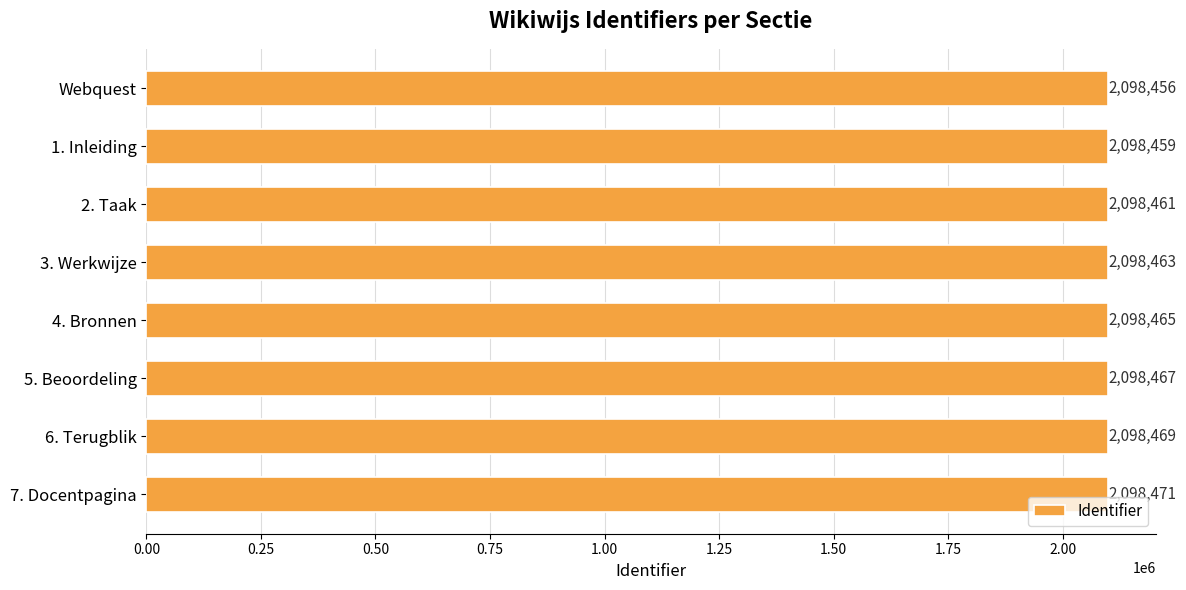

What is the sum of all values?

16787711